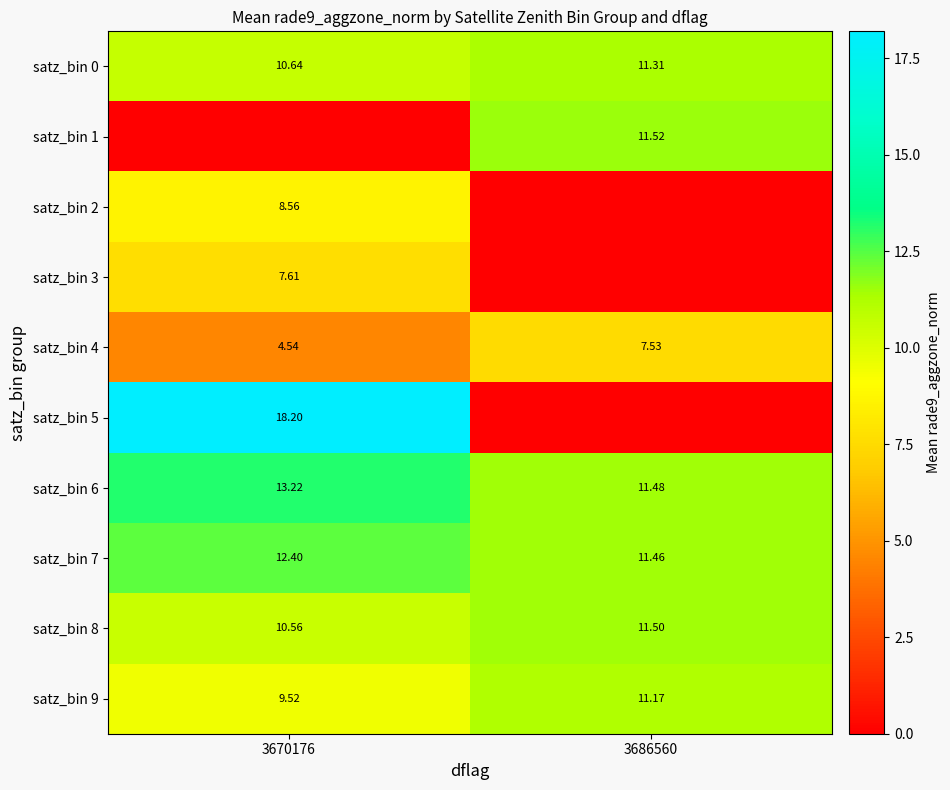

The satz_bin 0 series shows 16.0 at 3686560. True or false?

False